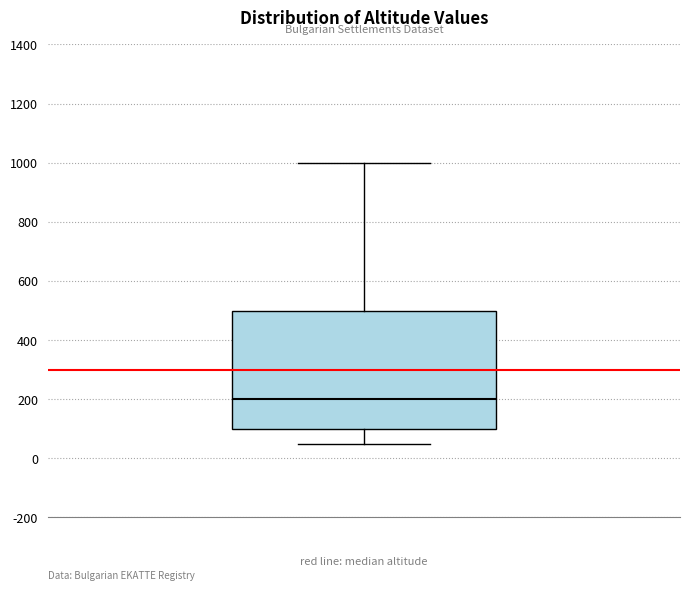

Where does the lower whisker of the box end on the y-axis? The values are not printed on the chart, so give them approximately, as read against the axis.

60